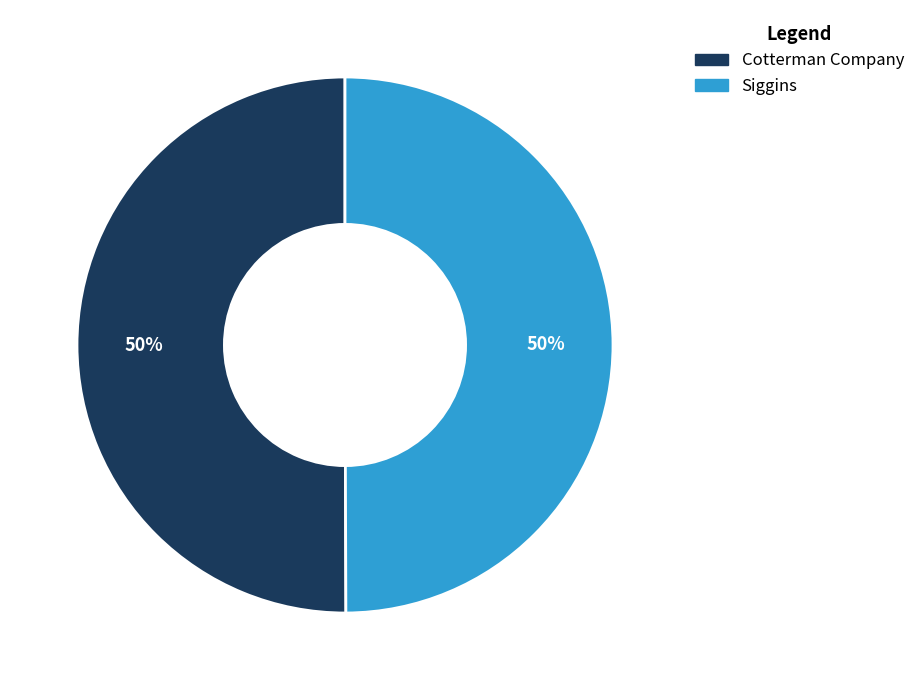

Approximately how many times larger is the value at Cotterman Company compared to Siggins?

1.0